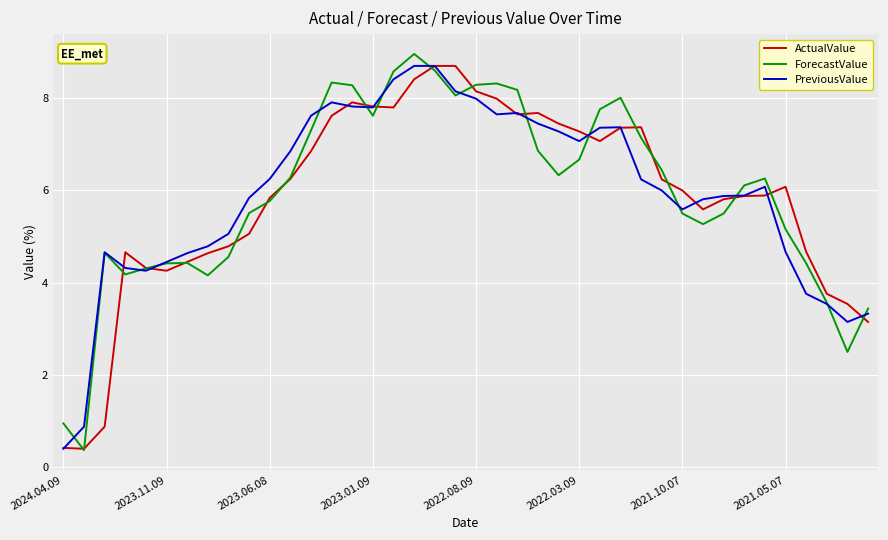

True or false: ForecastValue and PreviousValue intersect in this chart.

True